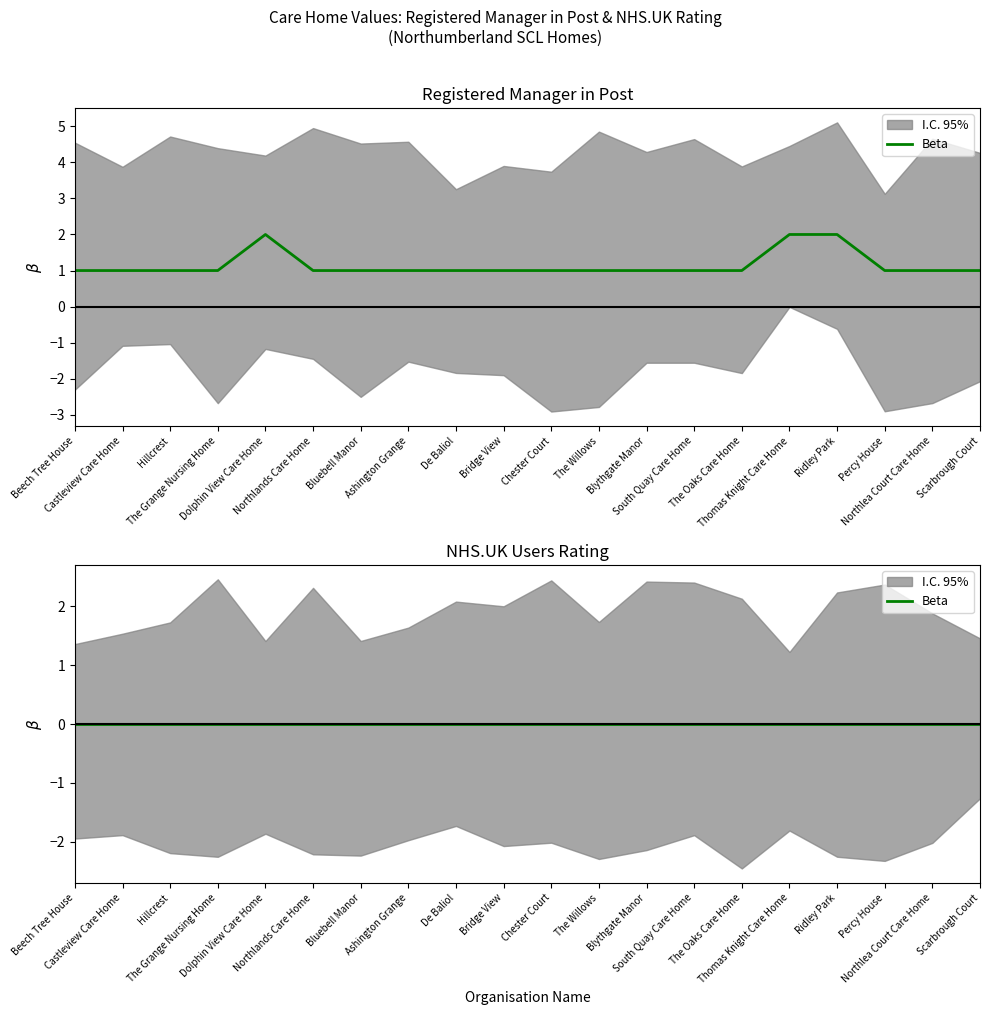

True or false: the data shows 0 at Thomas Knight Care Home.

False